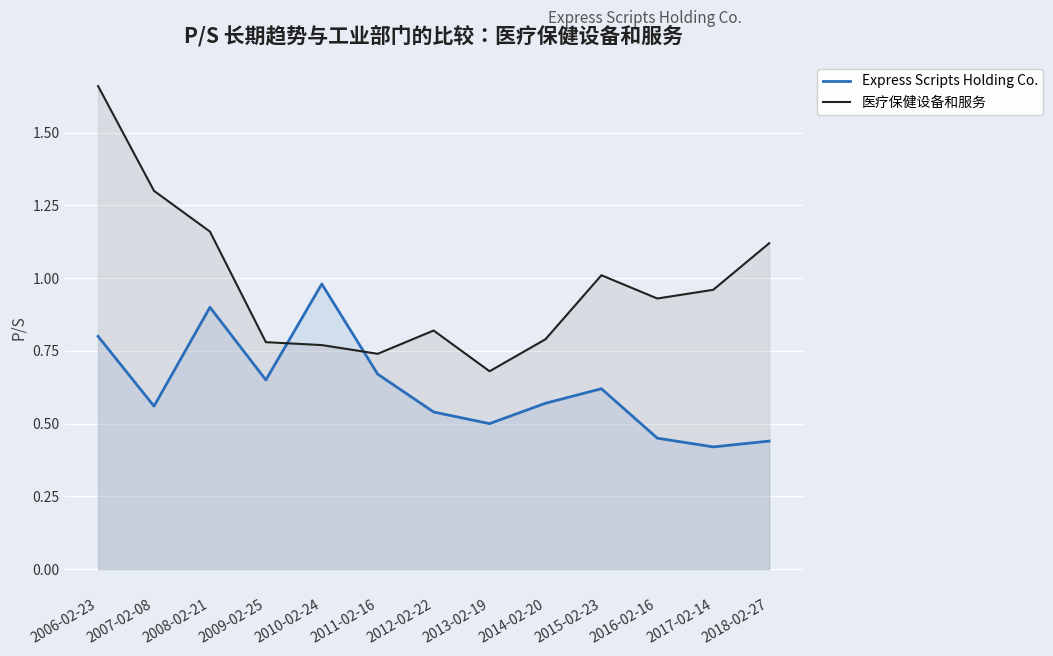

How many lines are shown in the chart?

2